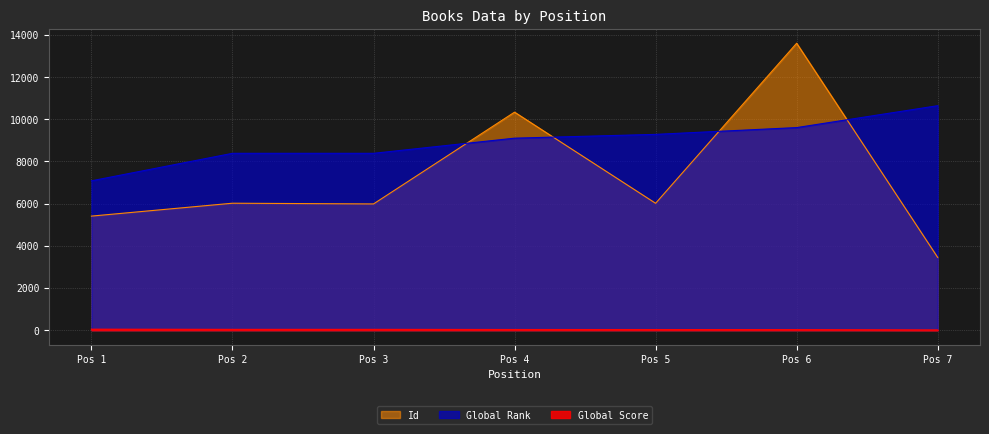

What value does the Global Rank series have at Pos 5?

9284